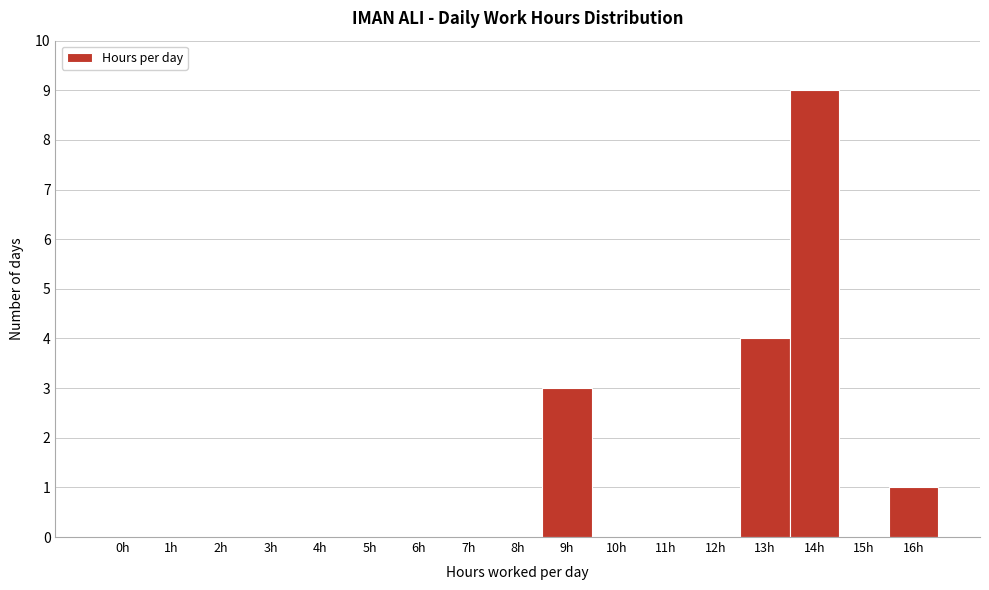

Reading left to right, list all the values displayed in this chart.

0h=0	1h=0	2h=0	3h=0	4h=0	5h=0	6h=0	7h=0	8h=0	9h=3	10h=0	11h=0	12h=0	13h=4	14h=9	15h=0	16h=1